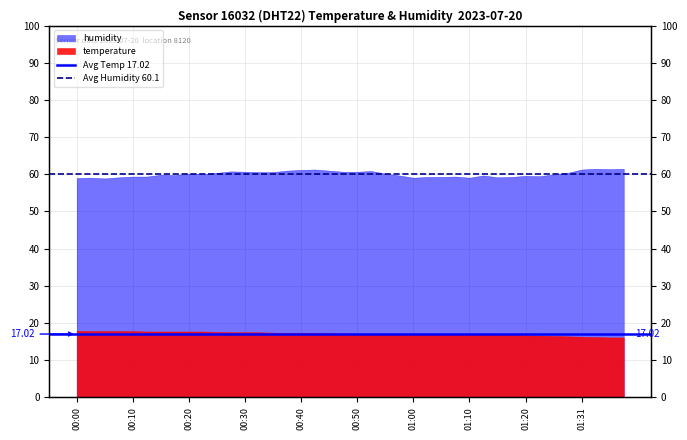

What is the maximum value for Avg Humidity 60.1?

60.1